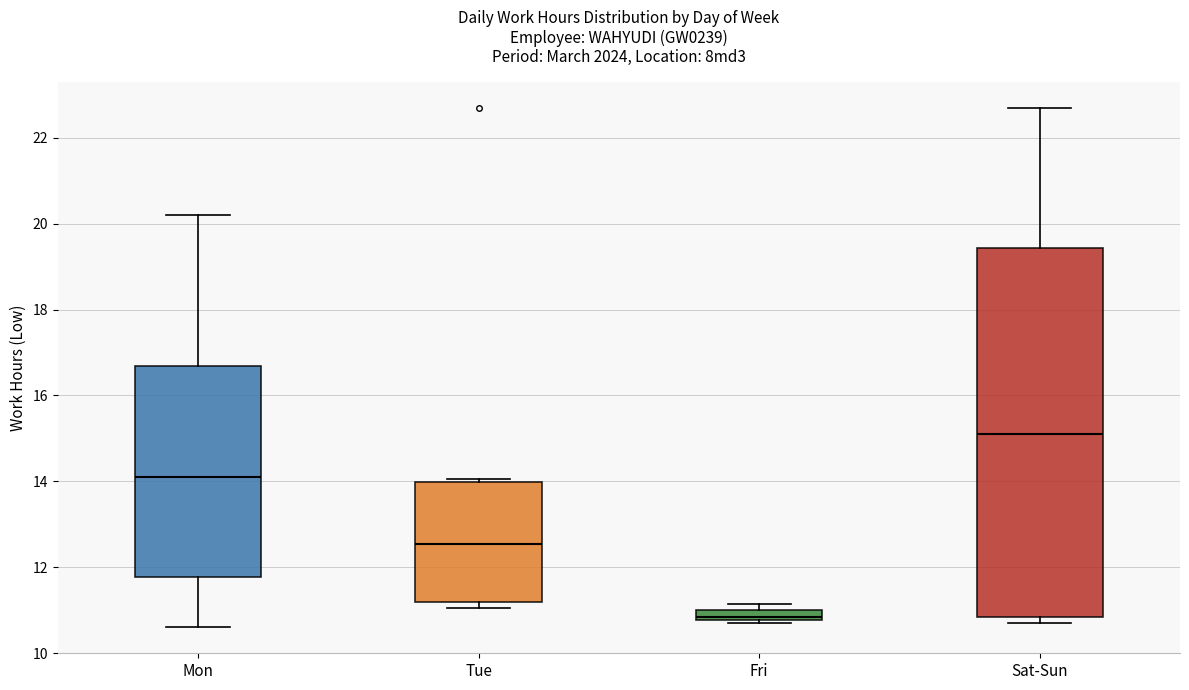

Comparing the boxes themselves (not the whiskers), which one is the tallest?

Sat-Sun